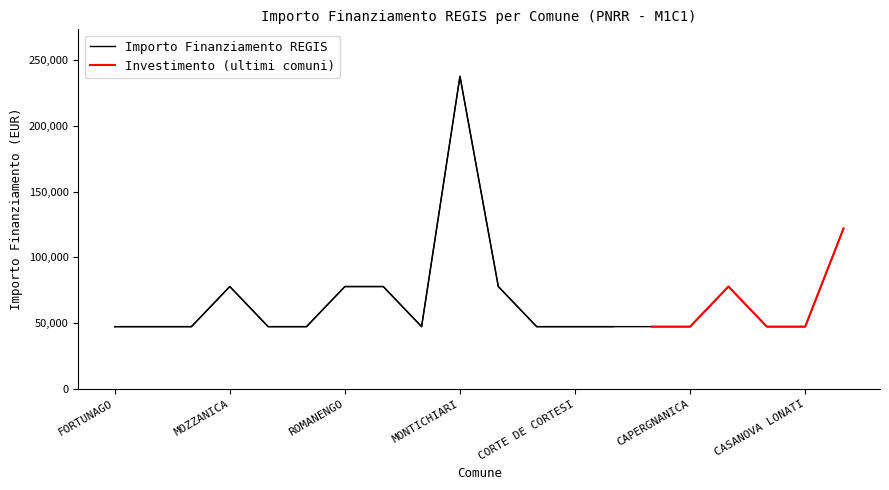

True or false: the data has more than 0 interior local peaks.

True